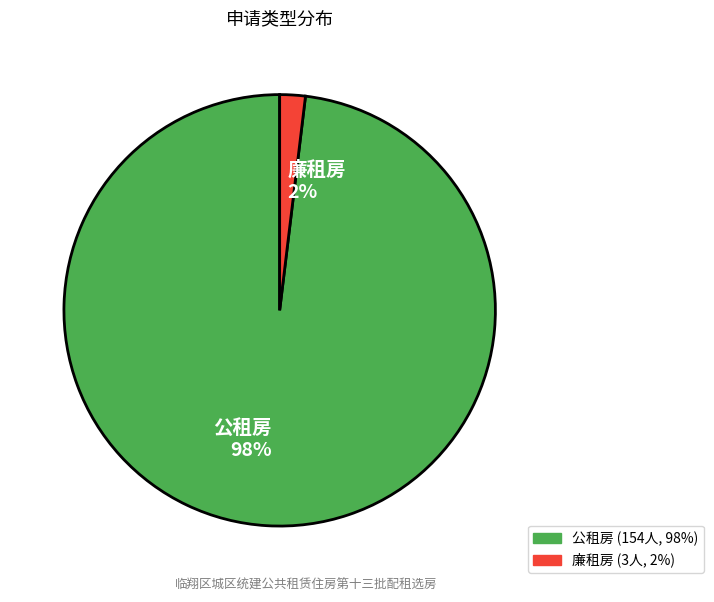

How many segments does this pie chart have?

2